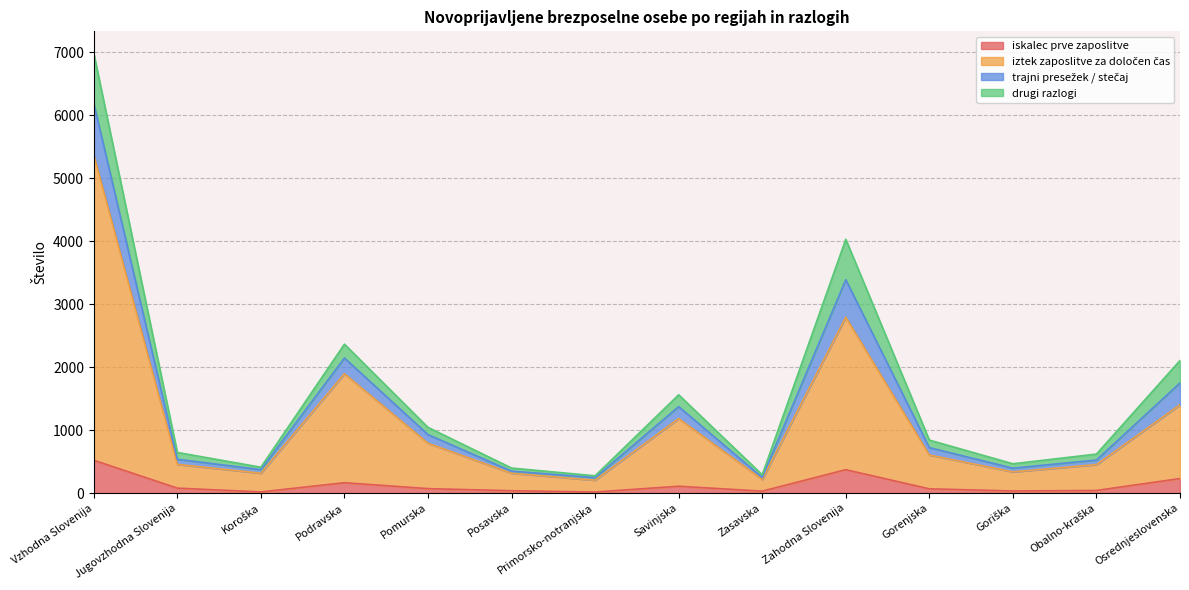

At which category is the sum across all series the highest?

Vzhodna Slovenija